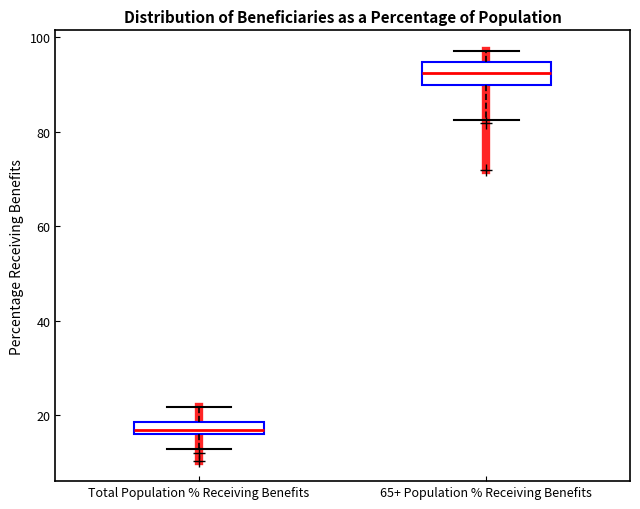

Where does the lower whisker of the box for Total Population % Receiving Benefits end on the y-axis? The values are not printed on the chart, so give them approximately, as read against the axis.

12